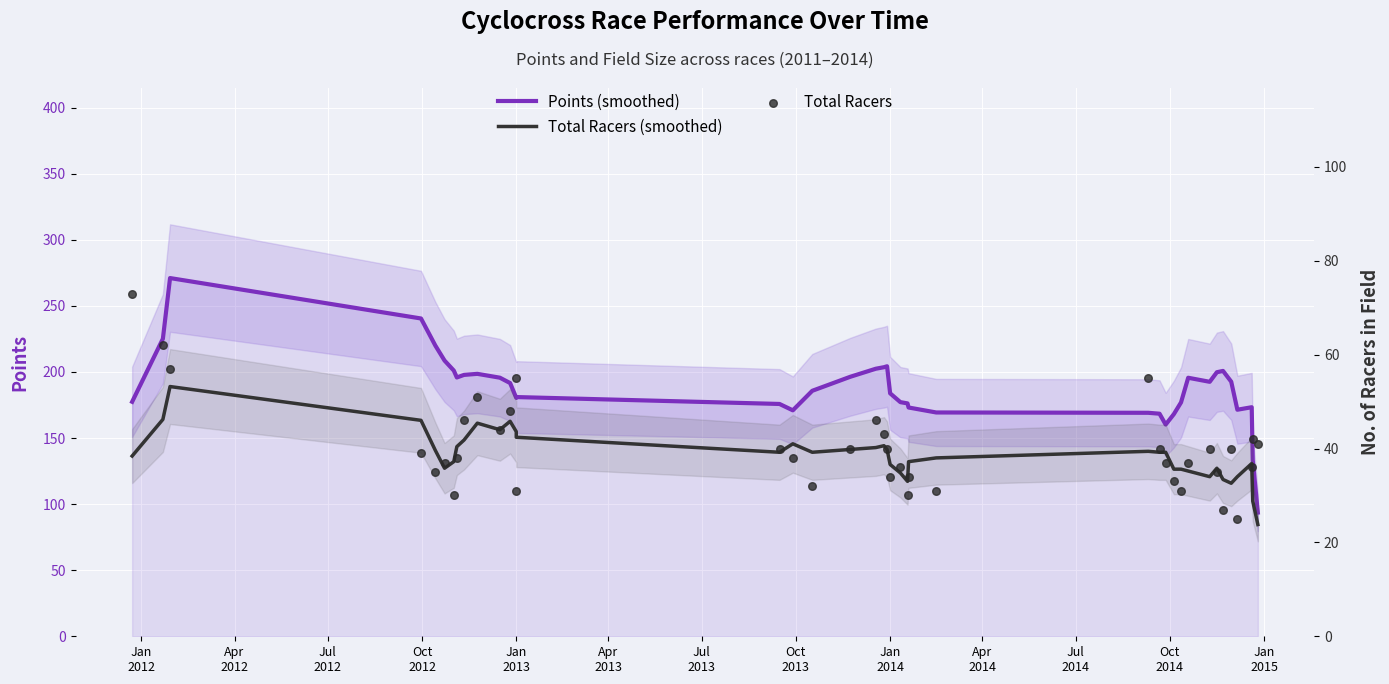

Which series contains the lowest Y value?

Total Racers (smoothed)